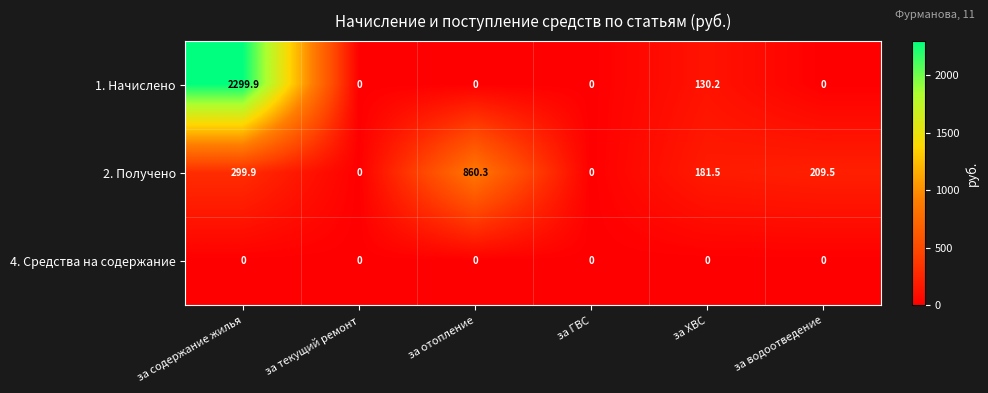

What is the average value of the 2. Получено series?

258.5